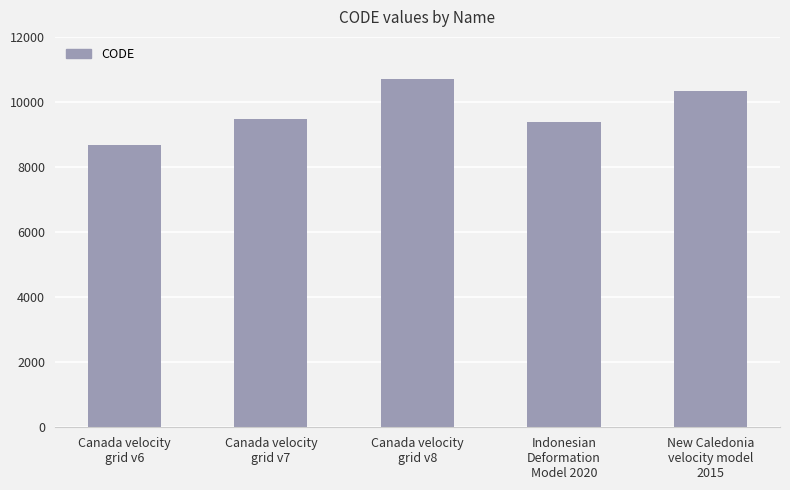

What is the value of the 5th bar from the left?

10323